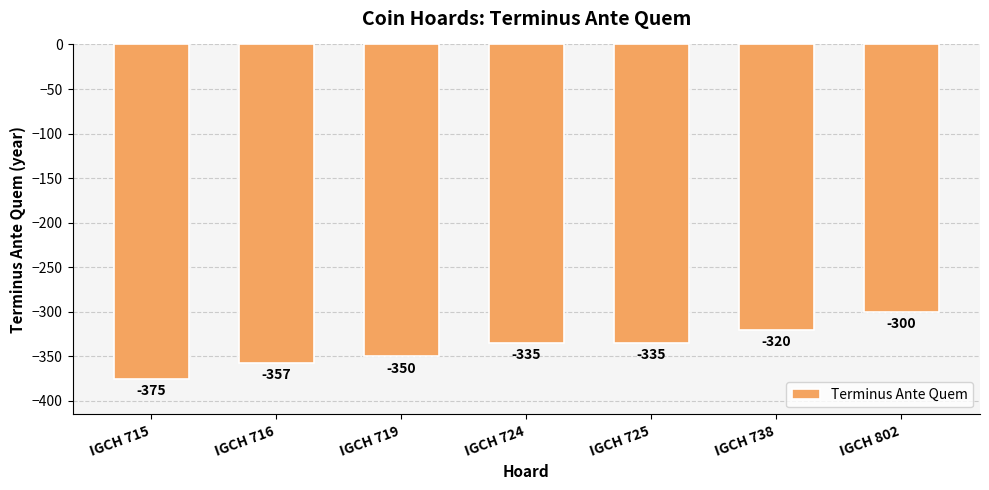

What is the value of the 7th bar from the left?

-300